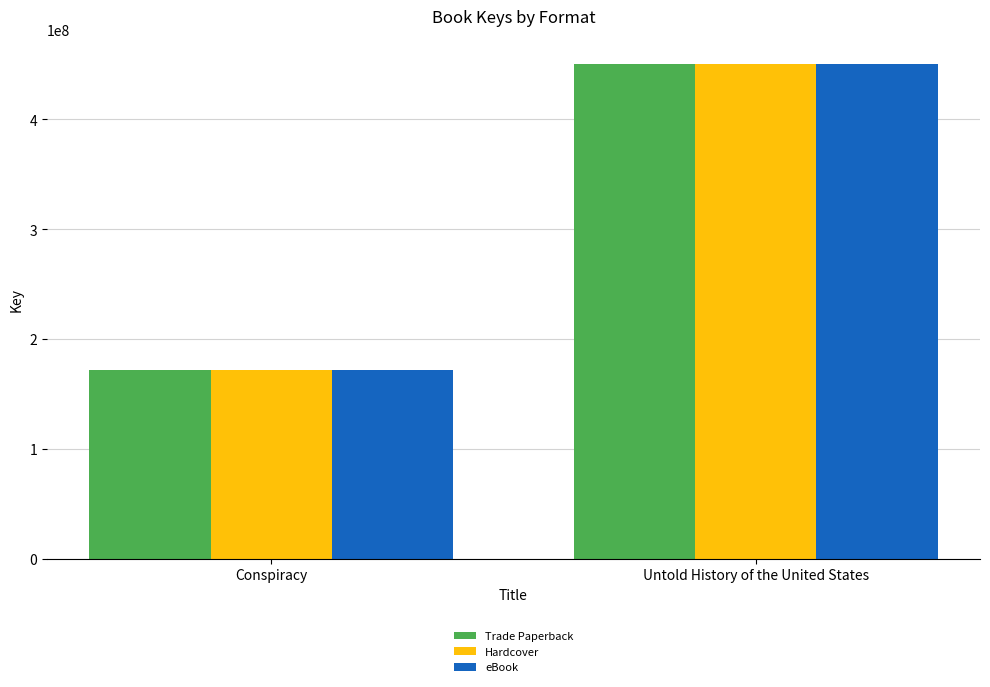

How many bars are there in total?

6